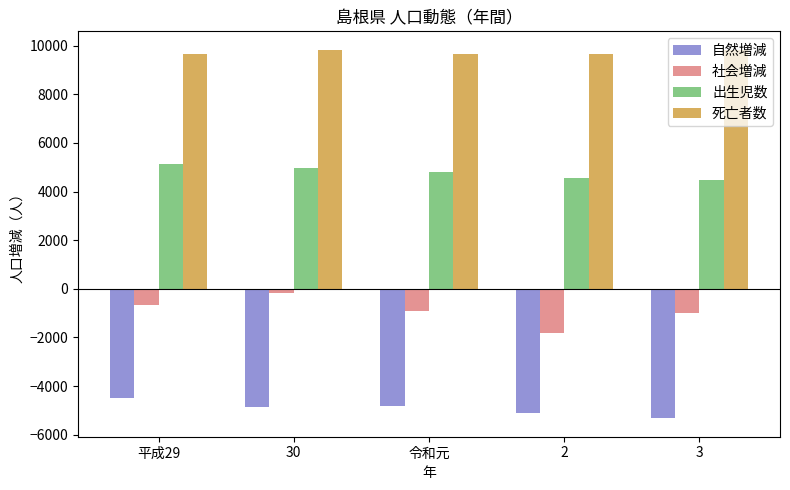

What is the minimum value for 社会増減?

-1834